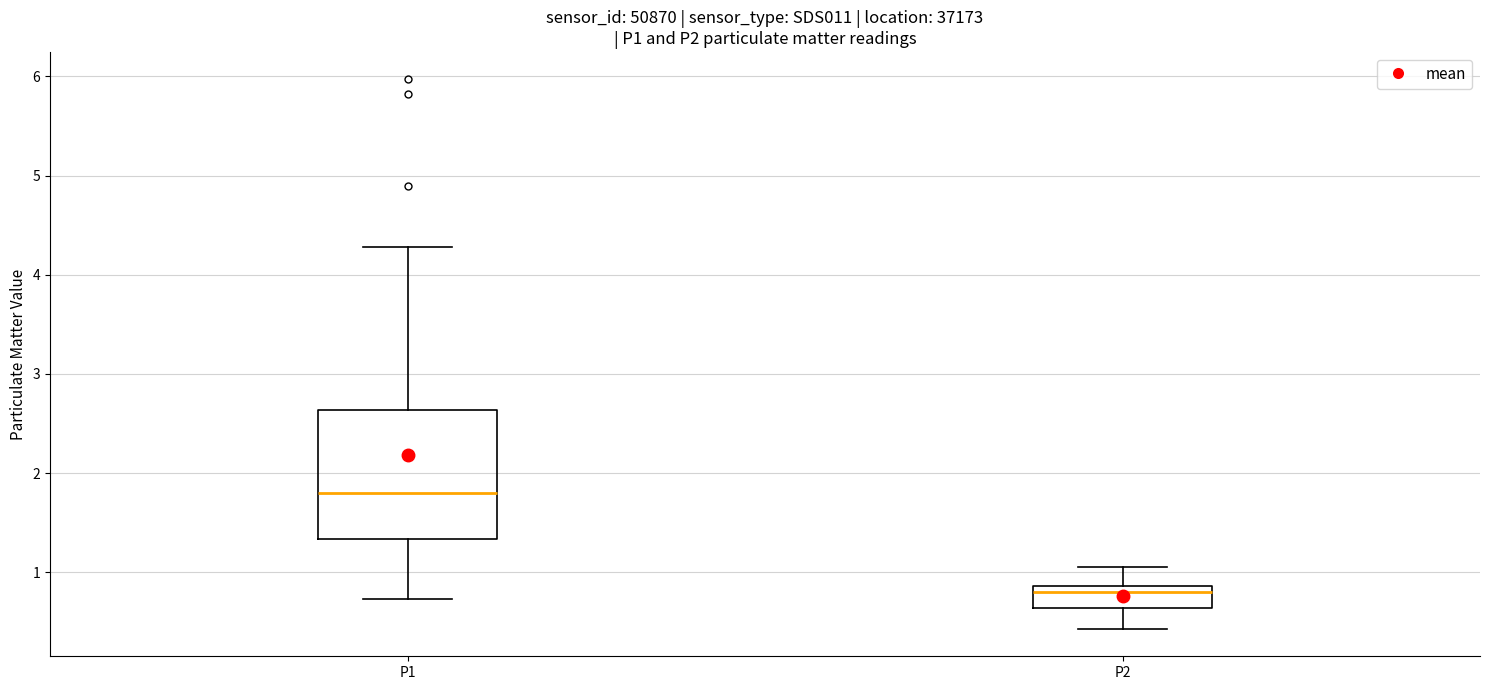

Reading left to right, transcribe this box plot: for each box, give where its median line is, the range the box spans, and where its two whiskers end, as read against the y-axis. The values are not printed on the chart, so give them approximately, as read against the axis.

P1: median 1.8, box 1.3 to 2.6, whiskers 0.7 to 4.3
P2: median 0.8, box 0.6 to 0.9, whiskers 0.4 to 1.1